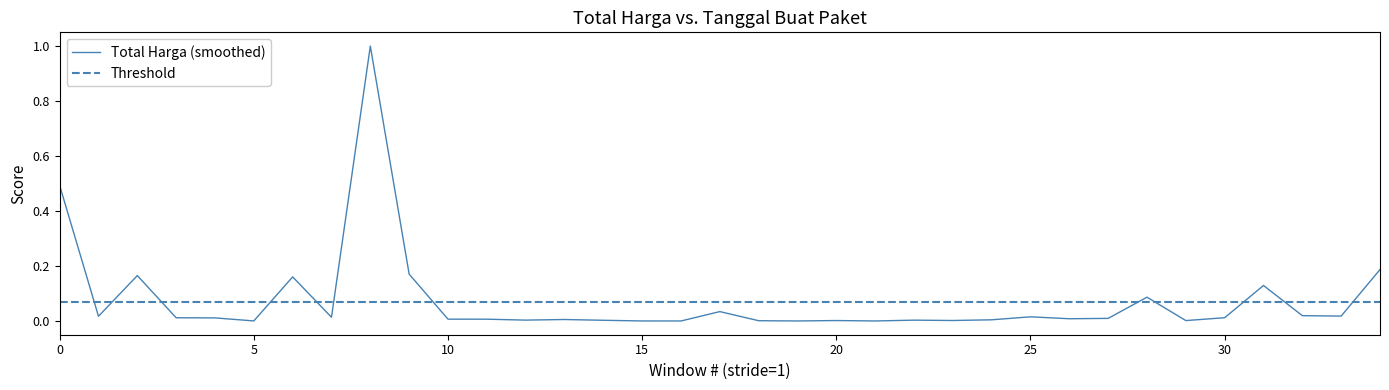

How many data points does each series have?

35